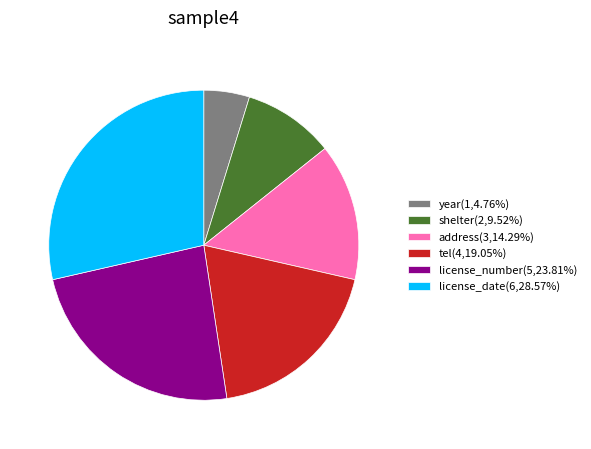

Which category has the biggest portion of the pie?

license_date